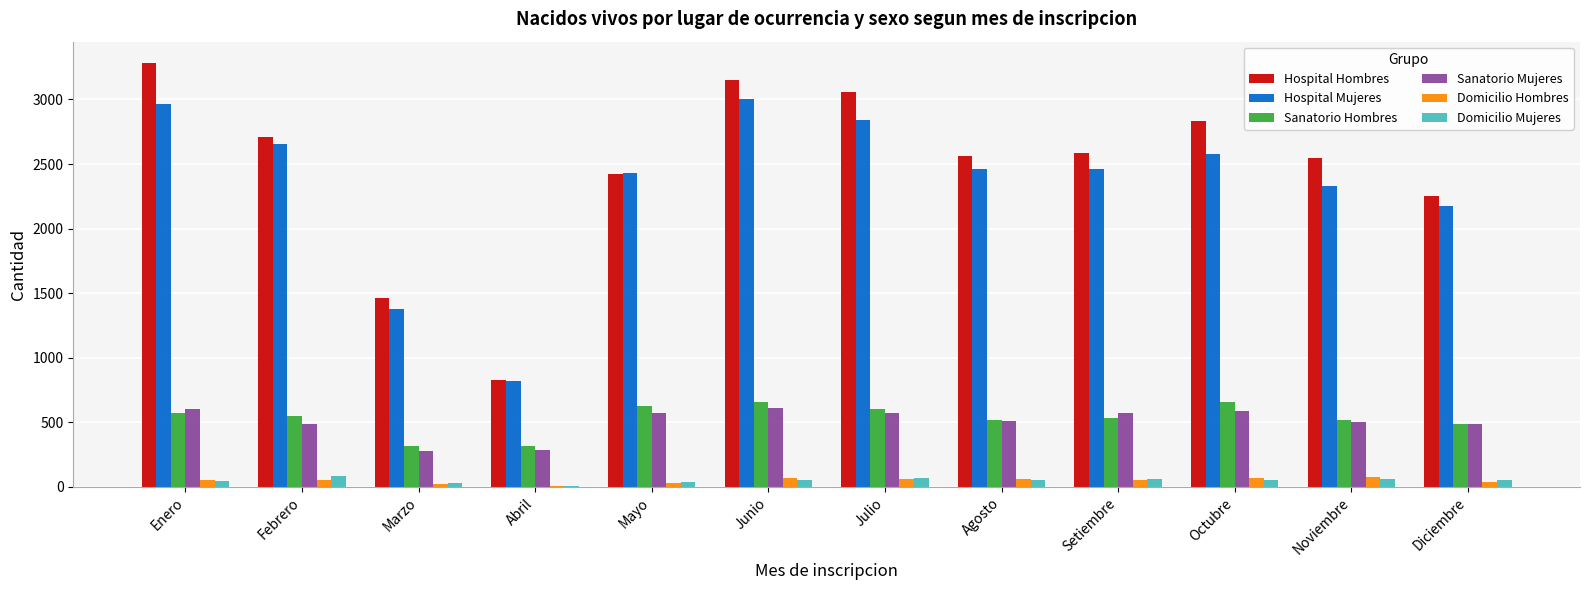

Between Enero and Diciembre, which series saw the biggest shift?

Hospital Hombres